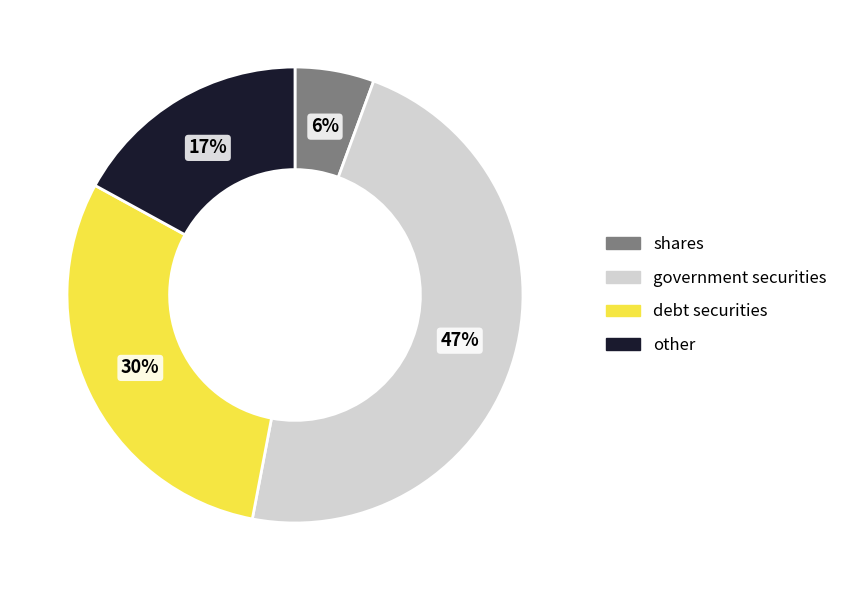

Is shares the majority of the pie?

No